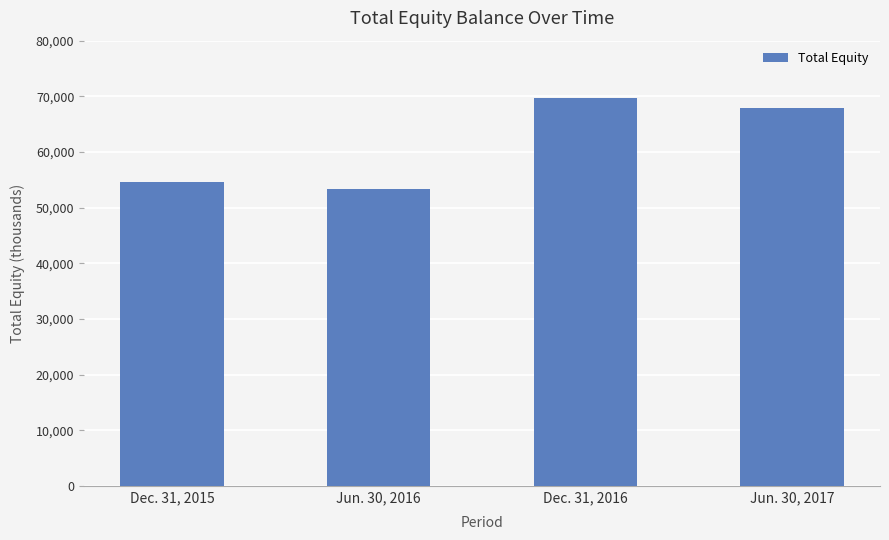

True or false: the data shows 91056 at Dec. 31, 2016.

False